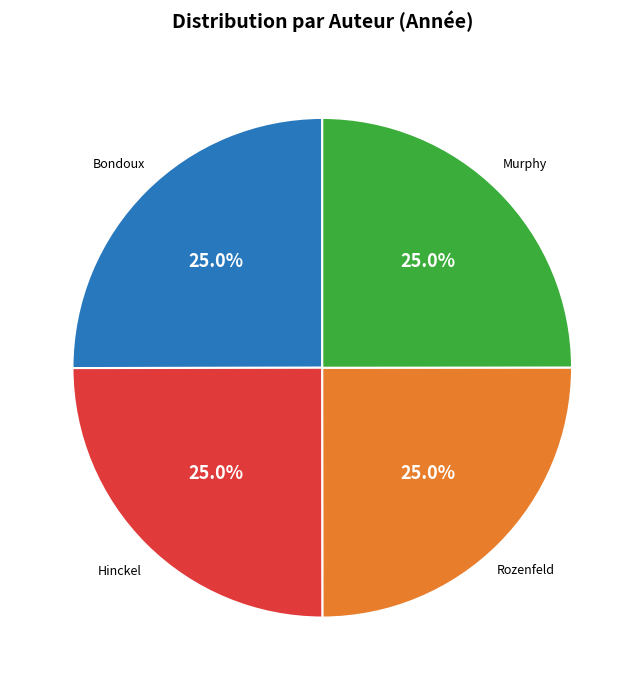

How many segments does this pie chart have?

4